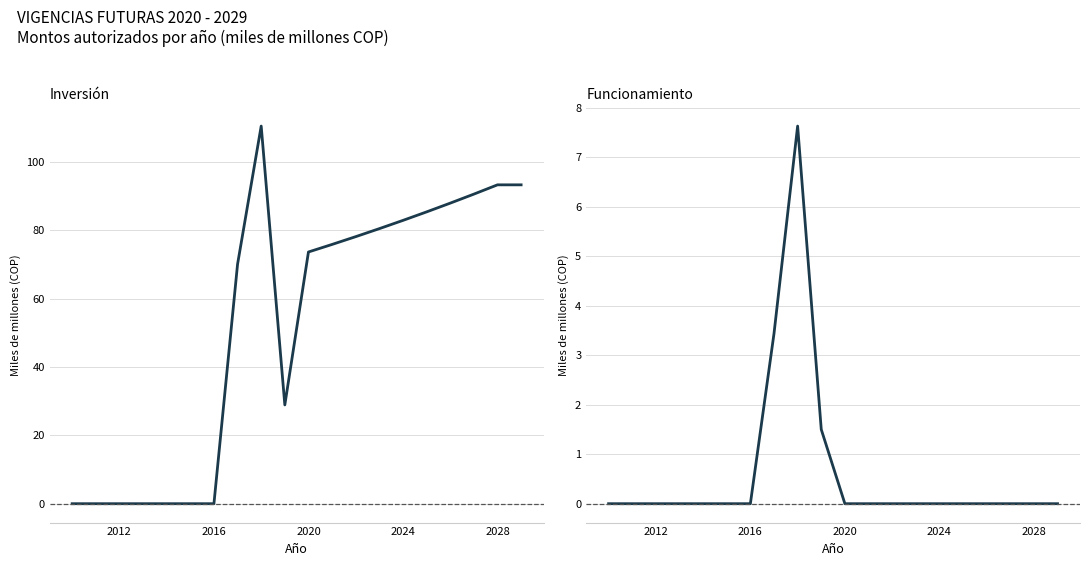

True or false: Inversión (miles de millones COP) and Funcionamiento (miles de millones COP) intersect in this chart.

False